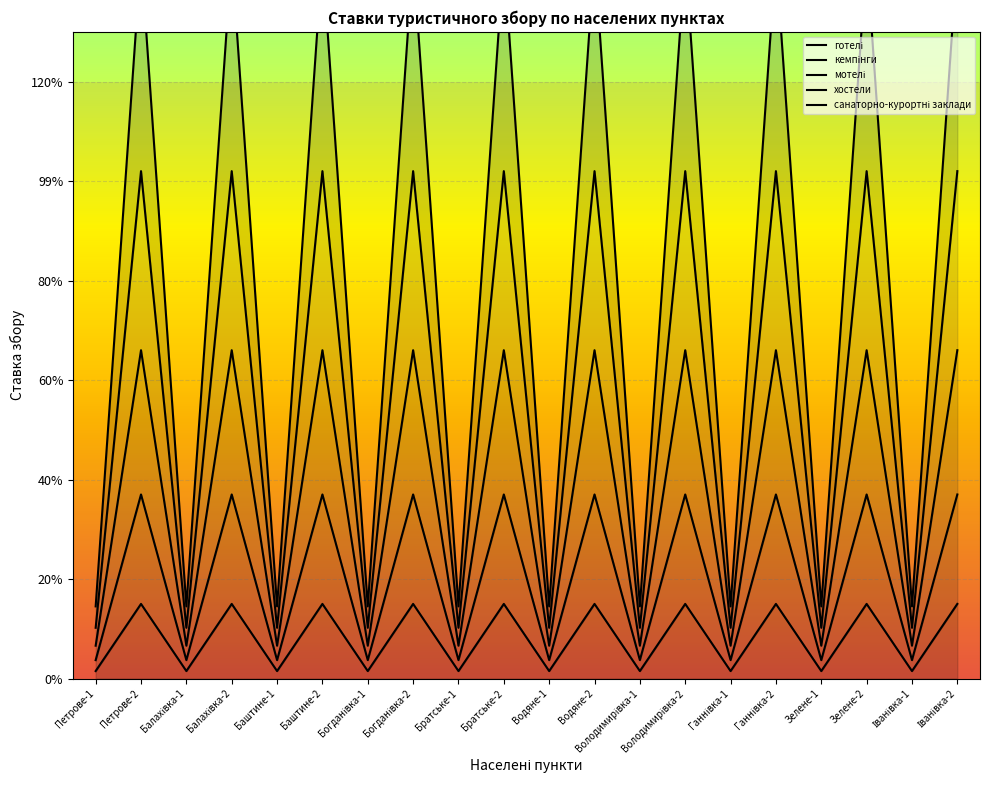

At which label does кемпінги reach its minimum?

Петрове-1